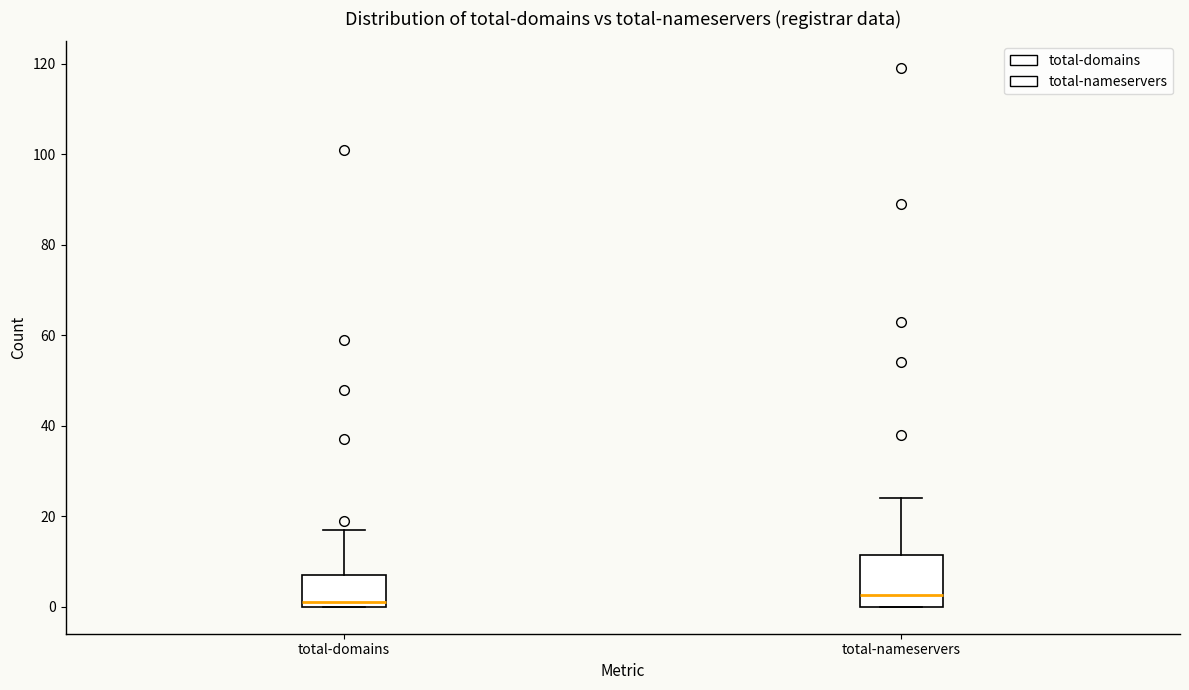

Reading left to right, read every box against the y-axis: the position of its median line, the range the box covers, and the ends of its whiskers. The values are not printed on the chart, so give them approximately, as read against the axis.

total-domains: median 2, box 0 to 8, whiskers 0 to 18
total-nameservers: median 2, box 0 to 12, whiskers 0 to 24